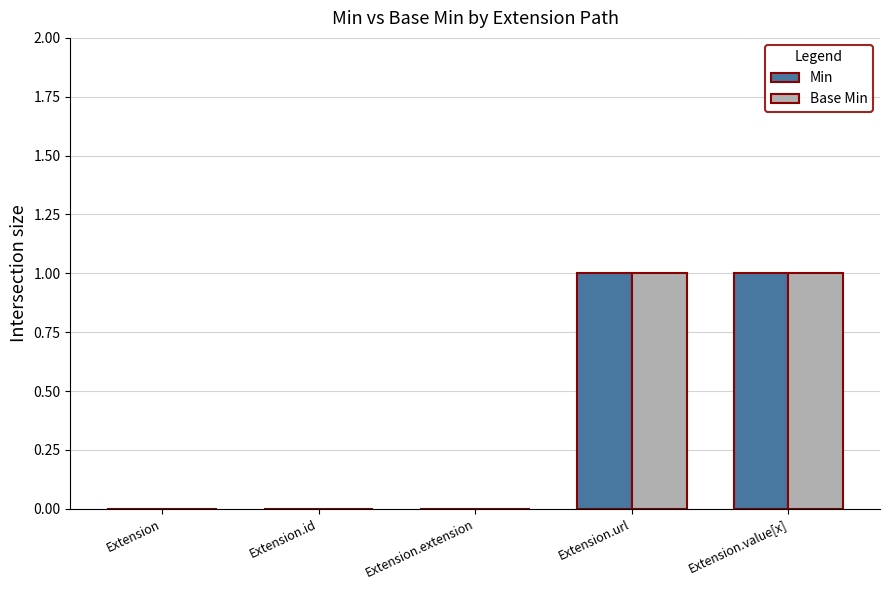

Is it true that Base Min equals 1 at Extension.url?

True